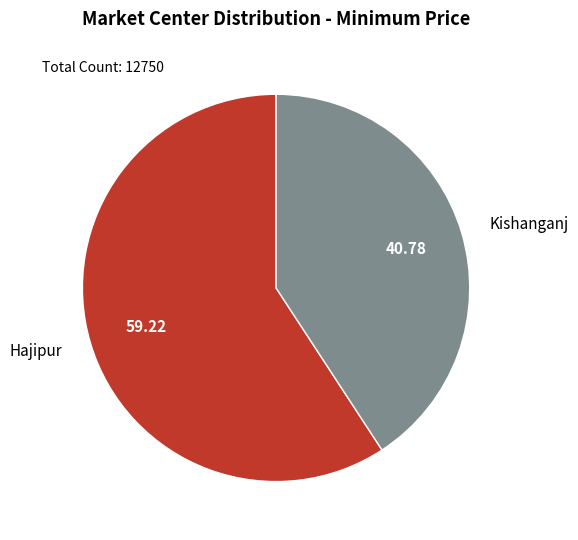

Which slice represents more than half of the pie?

Hajipur